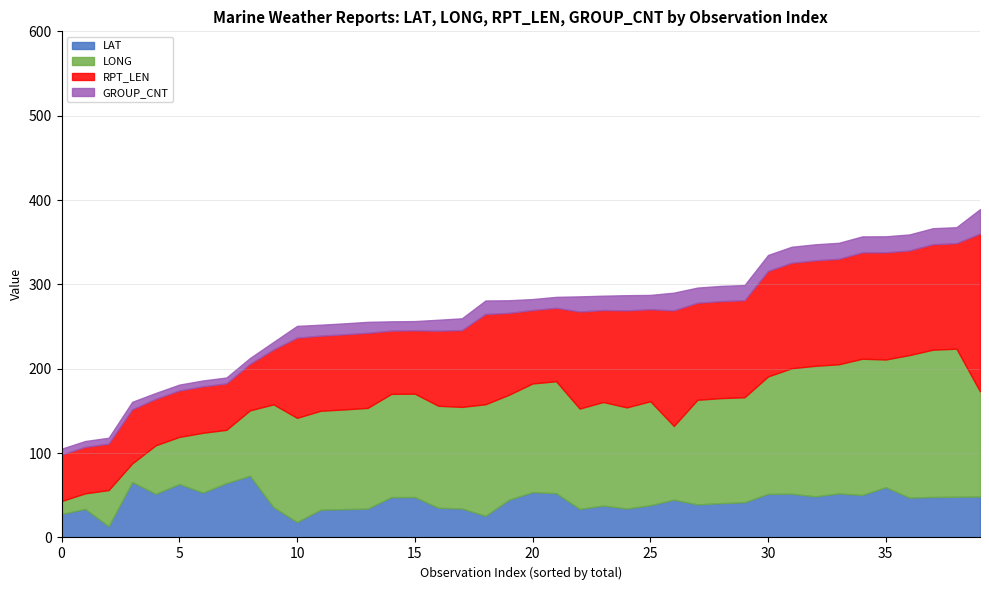

What is the sum of all LONG values?

4526.9